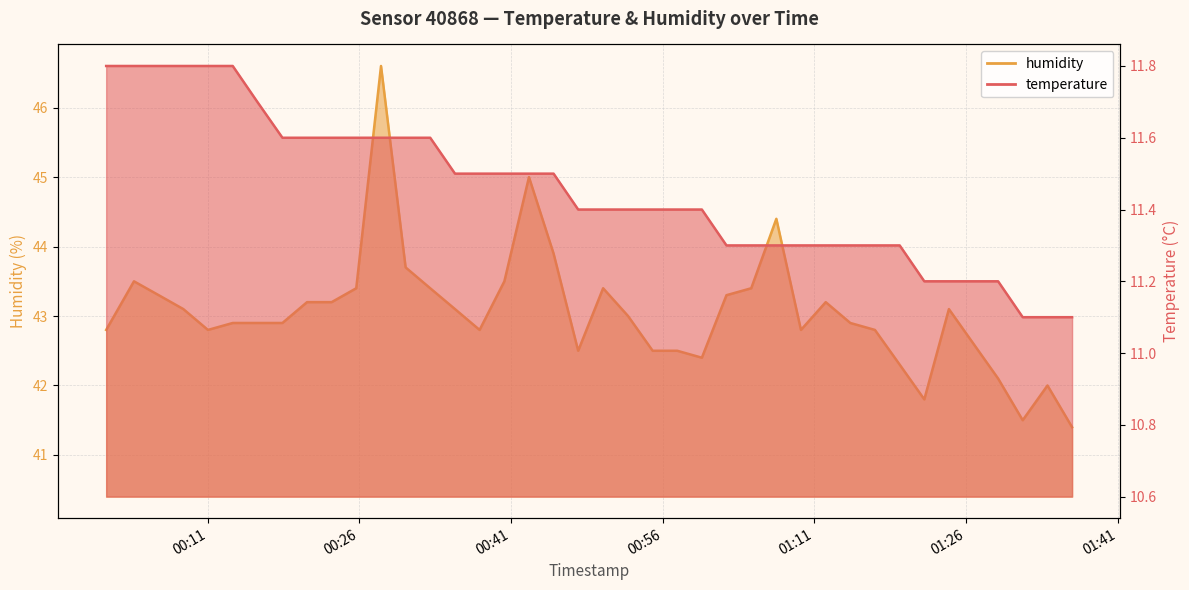

True or false: temperature and humidity cross at least once.

False